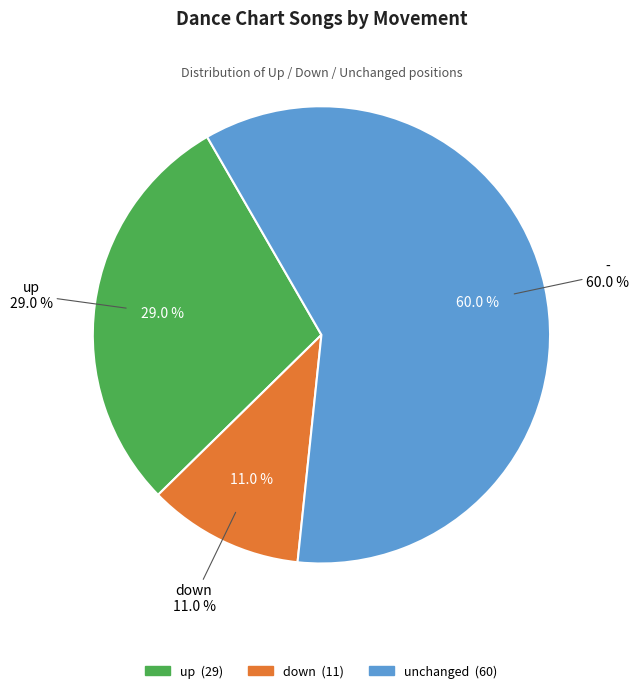

To the nearest percent, what is the combined percentage of down and up?

40%